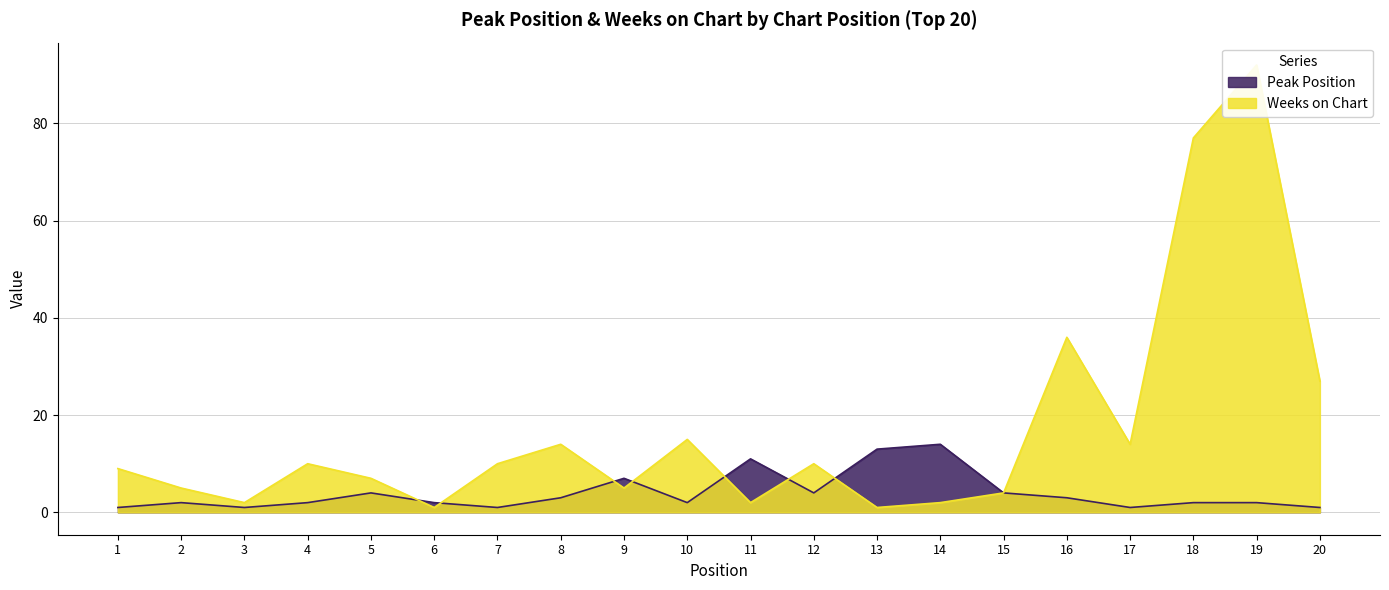

At 14, list the series in order from smallest to largest.

Weeks on Chart, Peak Position